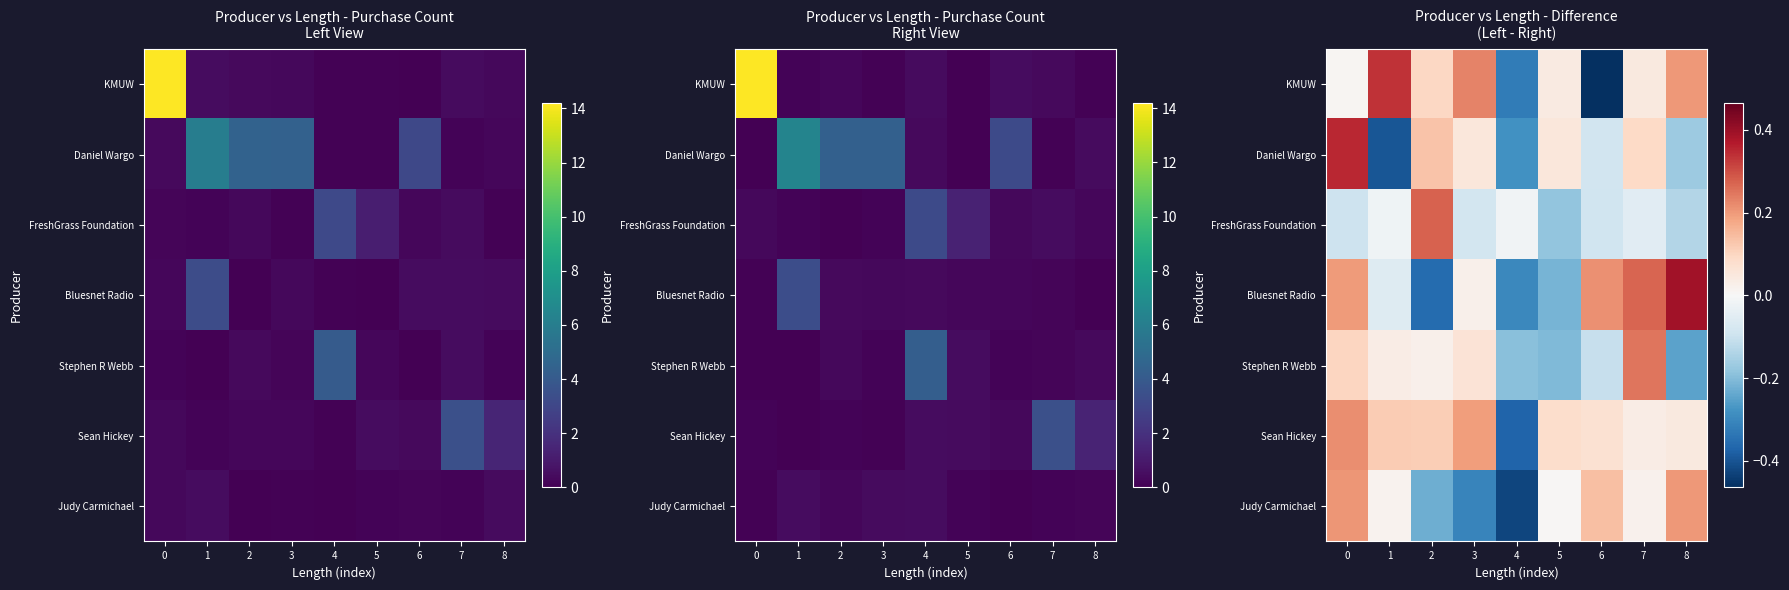

Is it true that Sean Hickey equals 0.3 at 0?

False